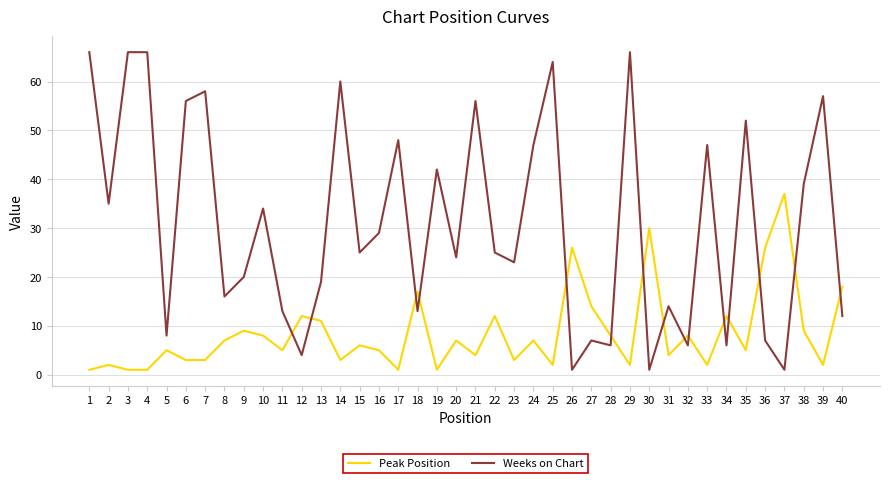

Reading right to left, list all the values displayed in this chart.

Peak Position: 40=18	39=2	38=9	37=37	36=26	35=5	34=12	33=2	32=8	31=4	30=30	29=2	28=8	27=14	26=26	25=2	24=7	23=3	22=12	21=4	20=7	19=1	18=17	17=1	16=5	15=6	14=3	13=11	12=12	11=5	10=8	9=9	8=7	7=3	6=3	5=5	4=1	3=1	2=2	1=1
Weeks on Chart: 40=12	39=57	38=39	37=1	36=7	35=52	34=6	33=47	32=6	31=14	30=1	29=66	28=6	27=7	26=1	25=64	24=47	23=23	22=25	21=56	20=24	19=42	18=13	17=48	16=29	15=25	14=60	13=19	12=4	11=13	10=34	9=20	8=16	7=58	6=56	5=8	4=66	3=66	2=35	1=66